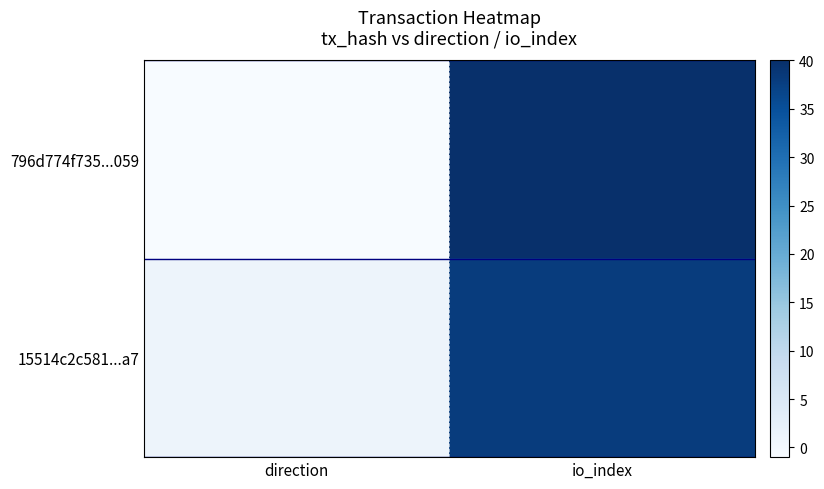

Which has a higher value, direction or io_index?

io_index